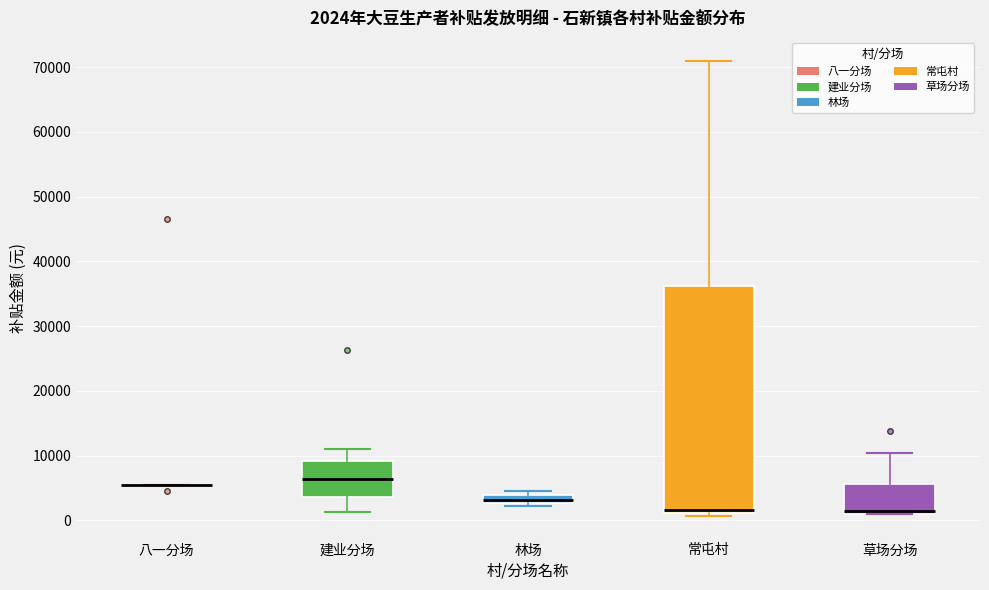

Which box is the tallest, from its lower edge to its upper edge?

常屯村